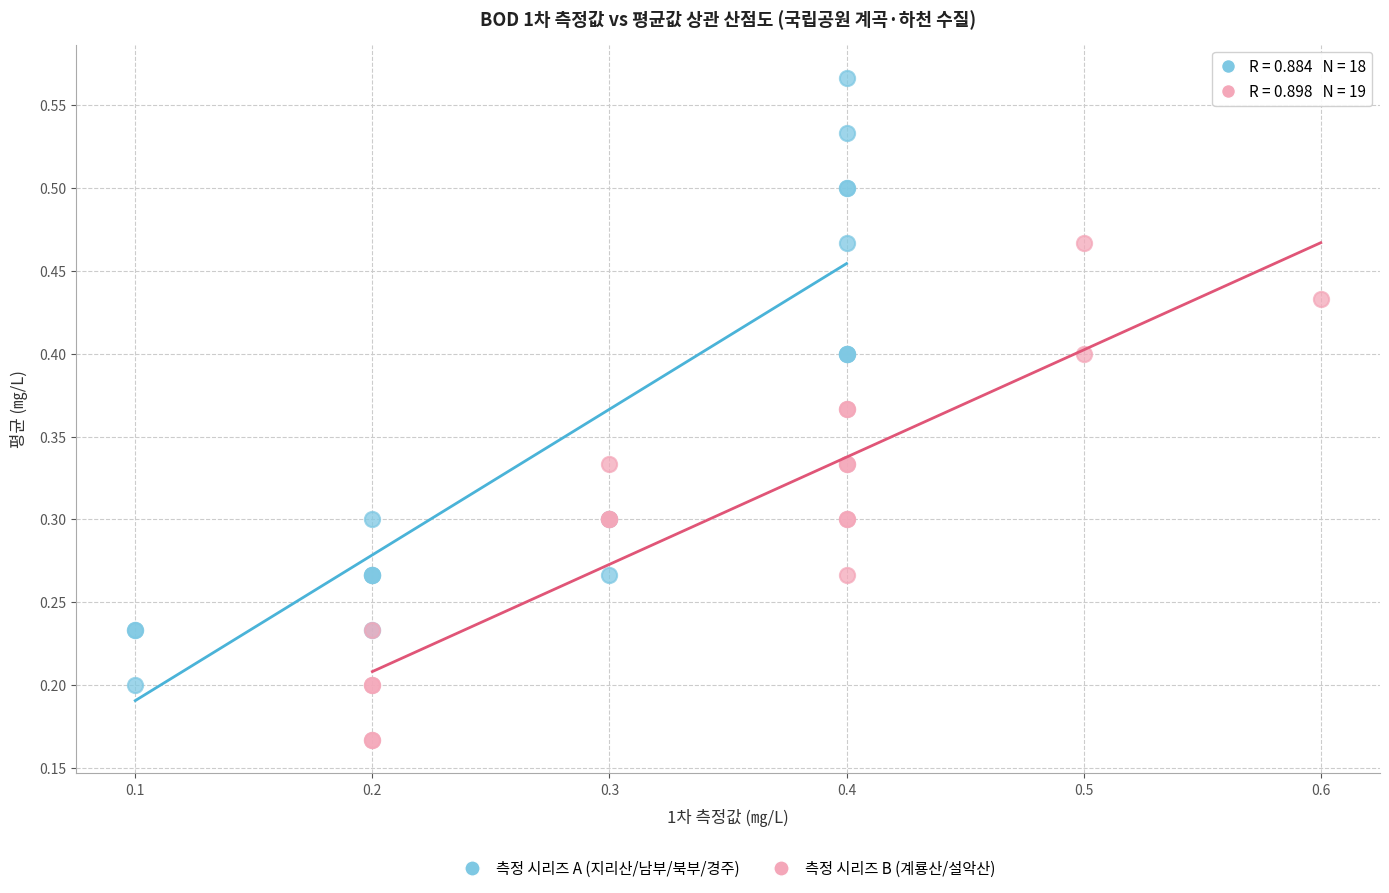

Which series reaches the maximum Y coordinate?

측정 시리즈 A (지리산/남부/북부/경주)